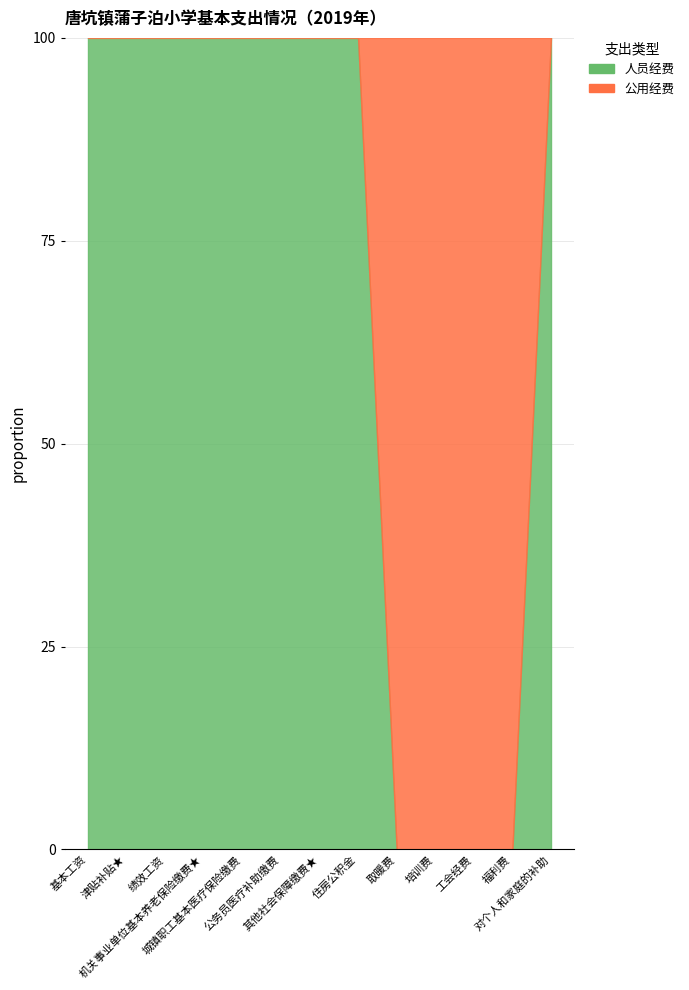

What is the label of the 13th point from the left?

对个人和家庭的补助